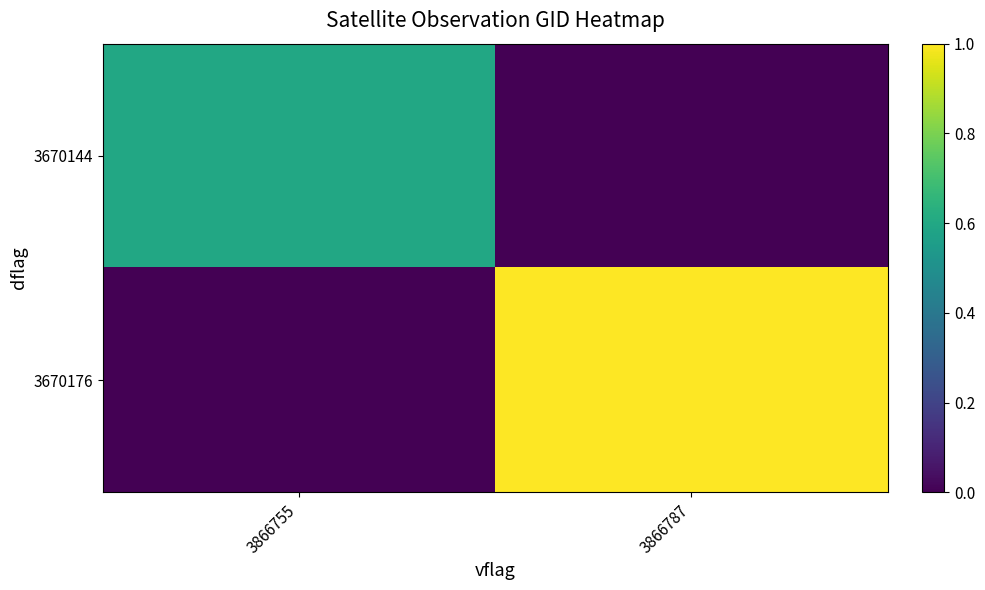

Reading left to right, list all the values displayed in this chart.

3670144: 3866755=0.6	3866787=0.0
3670176: 3866755=0.0	3866787=1.0